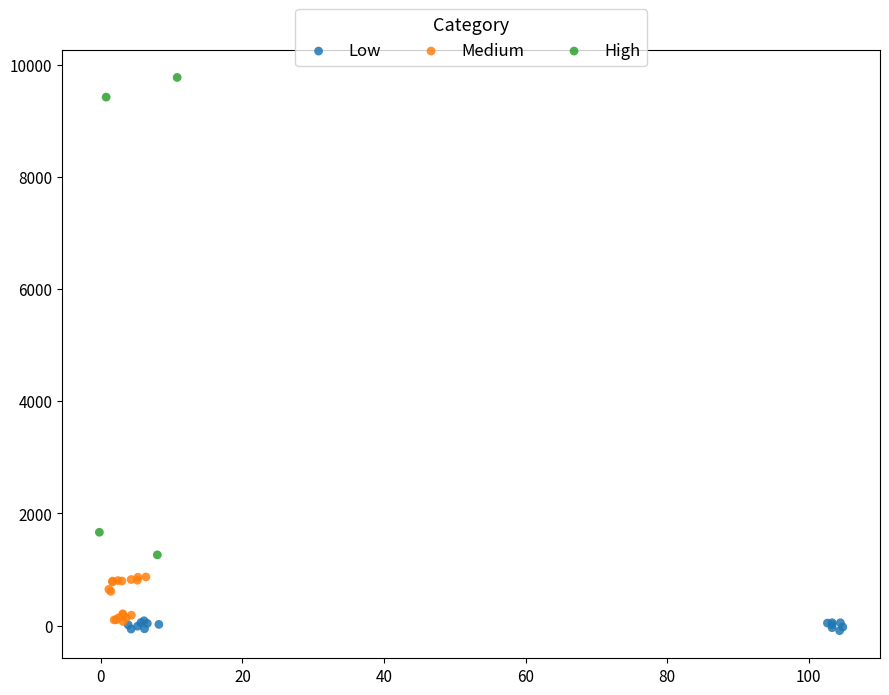

Which series has the largest Y range (max minus min)?

High